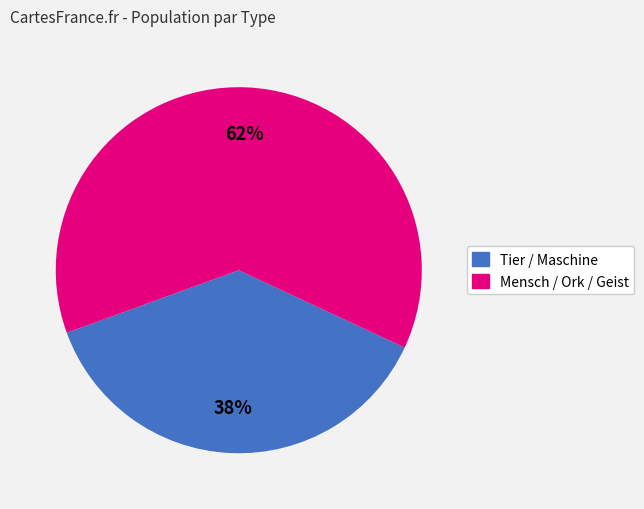

Is there a majority slice in this chart?

Yes